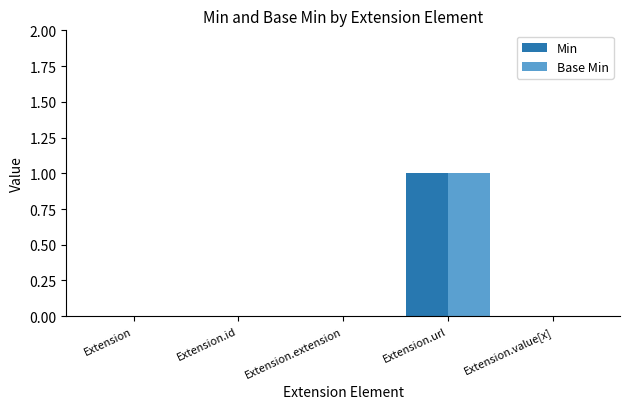

Is it true that Min equals 1 at Extension.url?

True